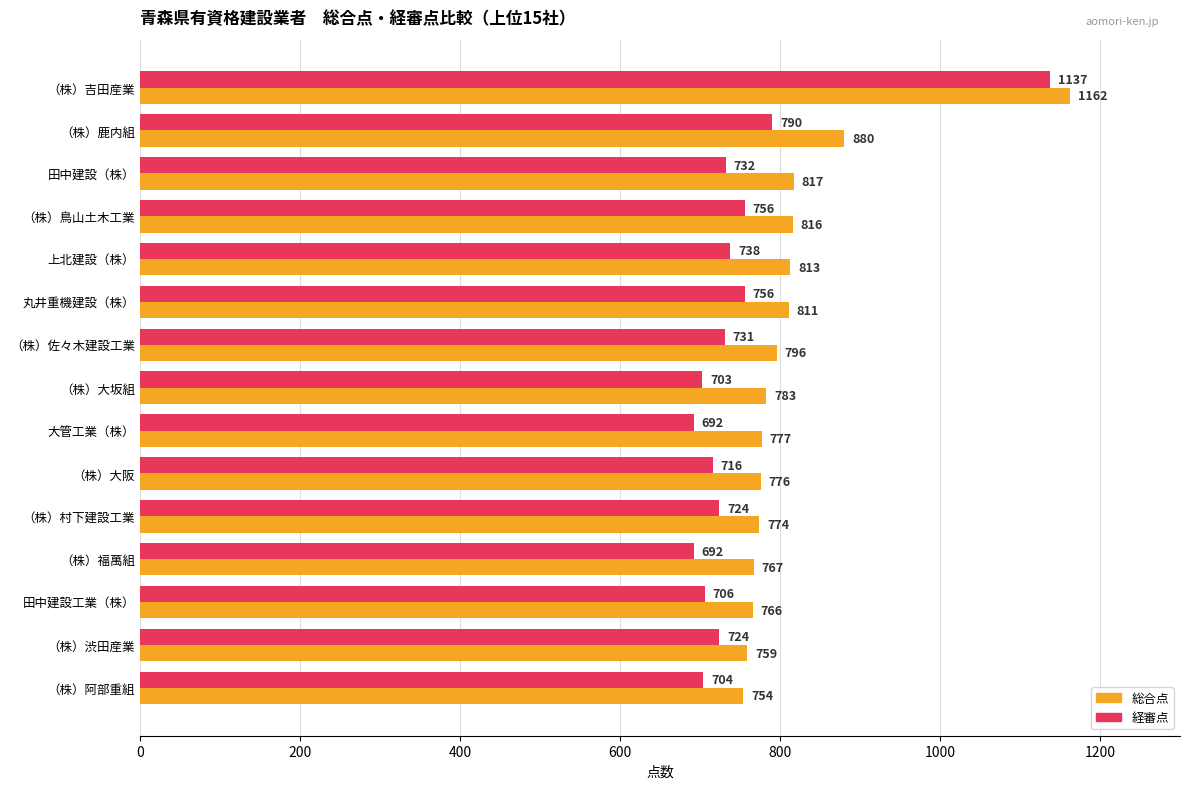

What is the difference between the maximum and minimum values in the 経審点 series?

445